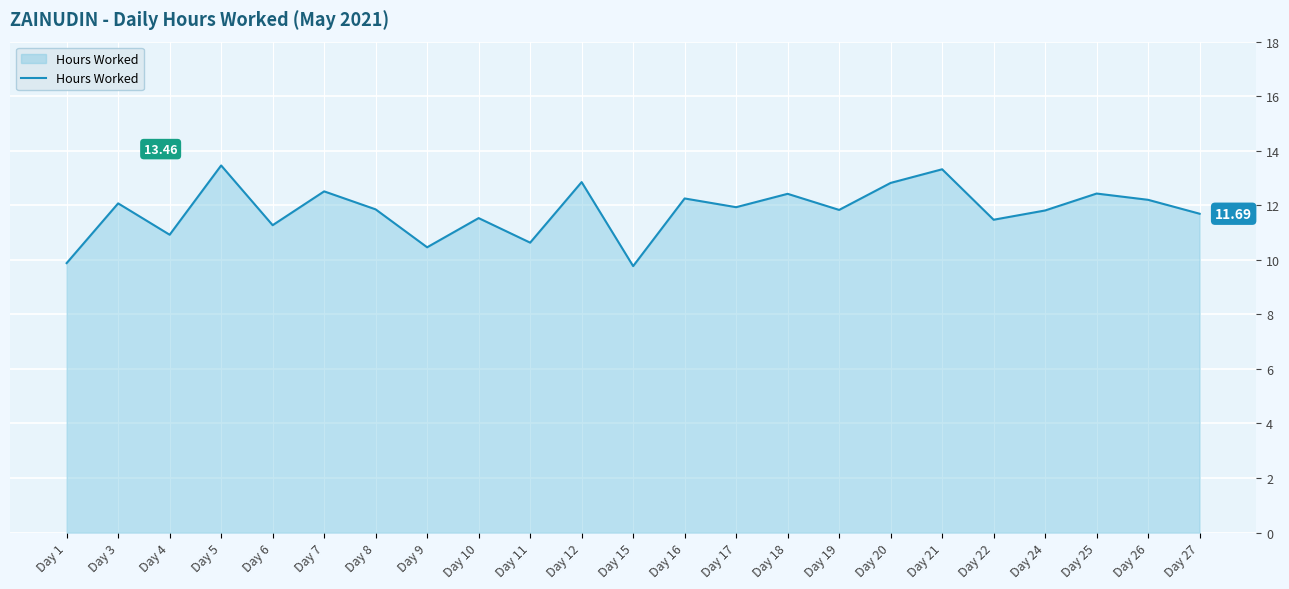

How many distinct data groups are displayed?

1